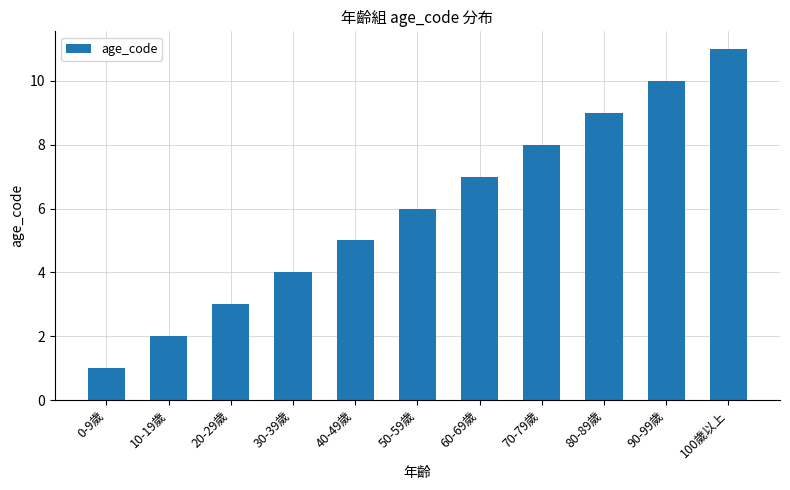

What is the difference between the values at 50-59歲 and 100歲以上?

5